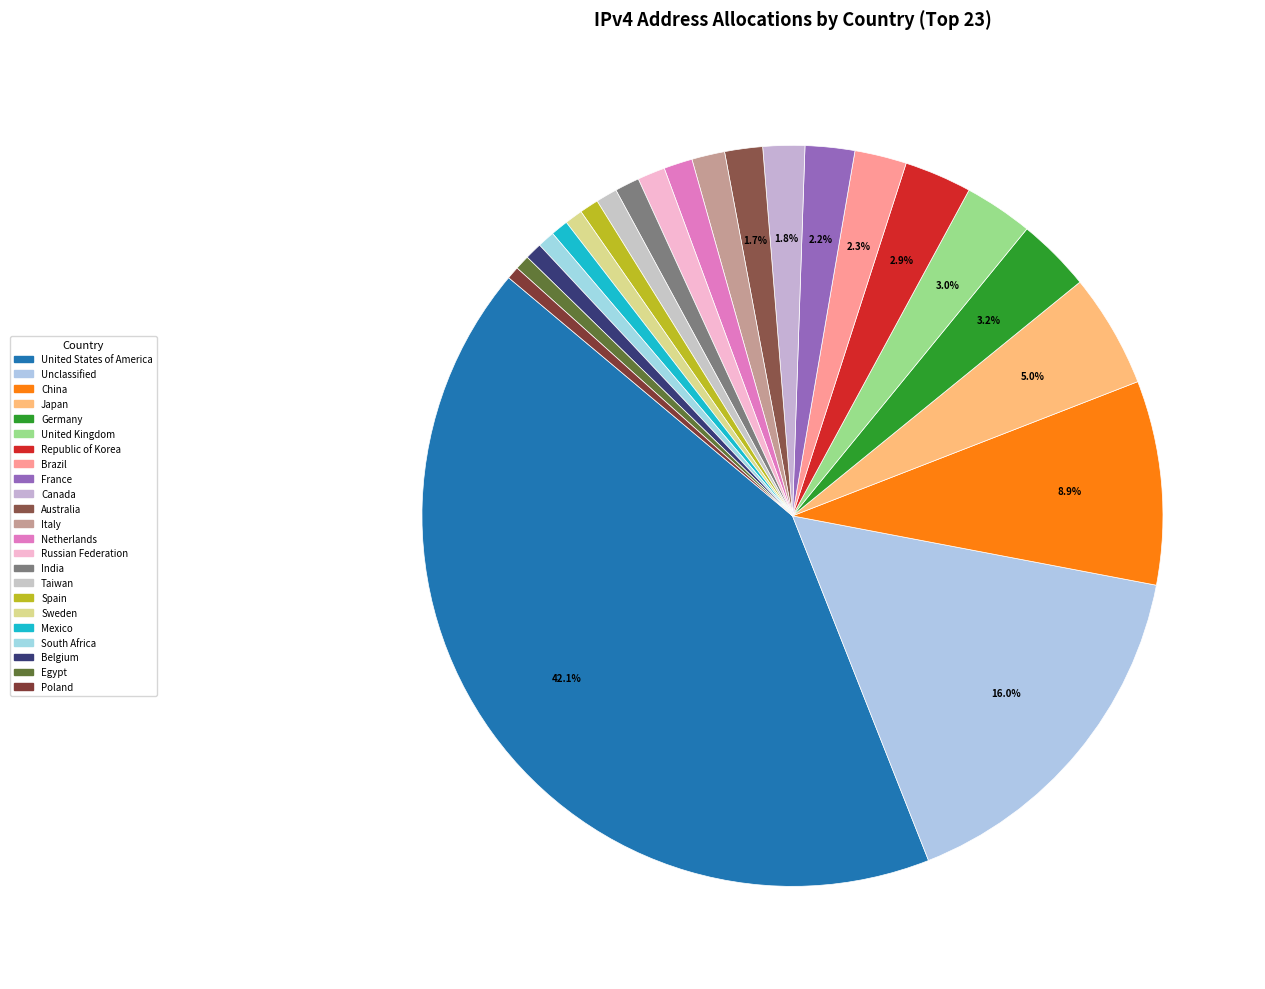

How many slices are in this pie chart?

23